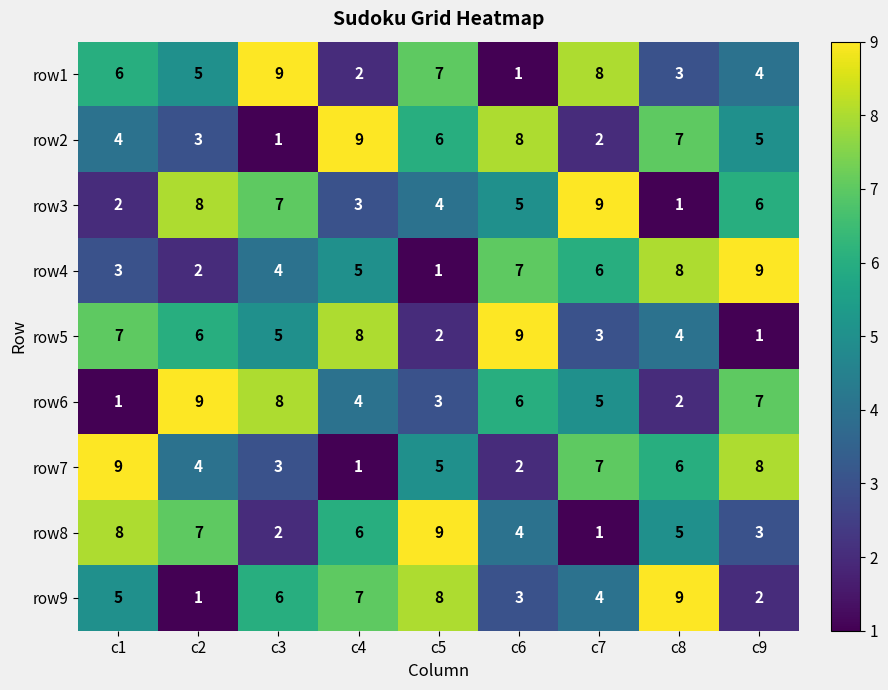

What is the maximum value shown in the chart?

9